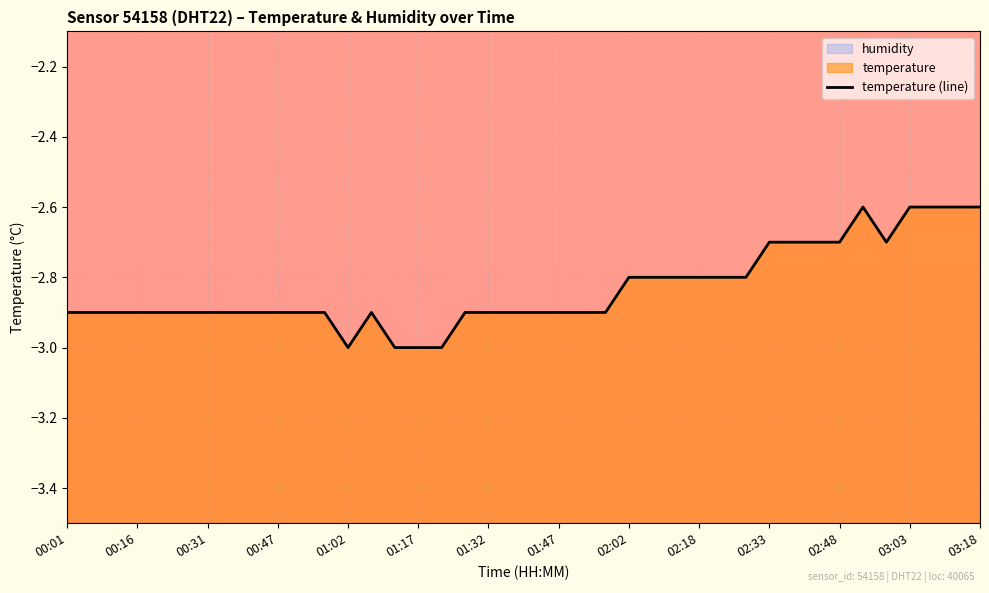

What is the sum of the values at 21 and 01:47?

-5.8